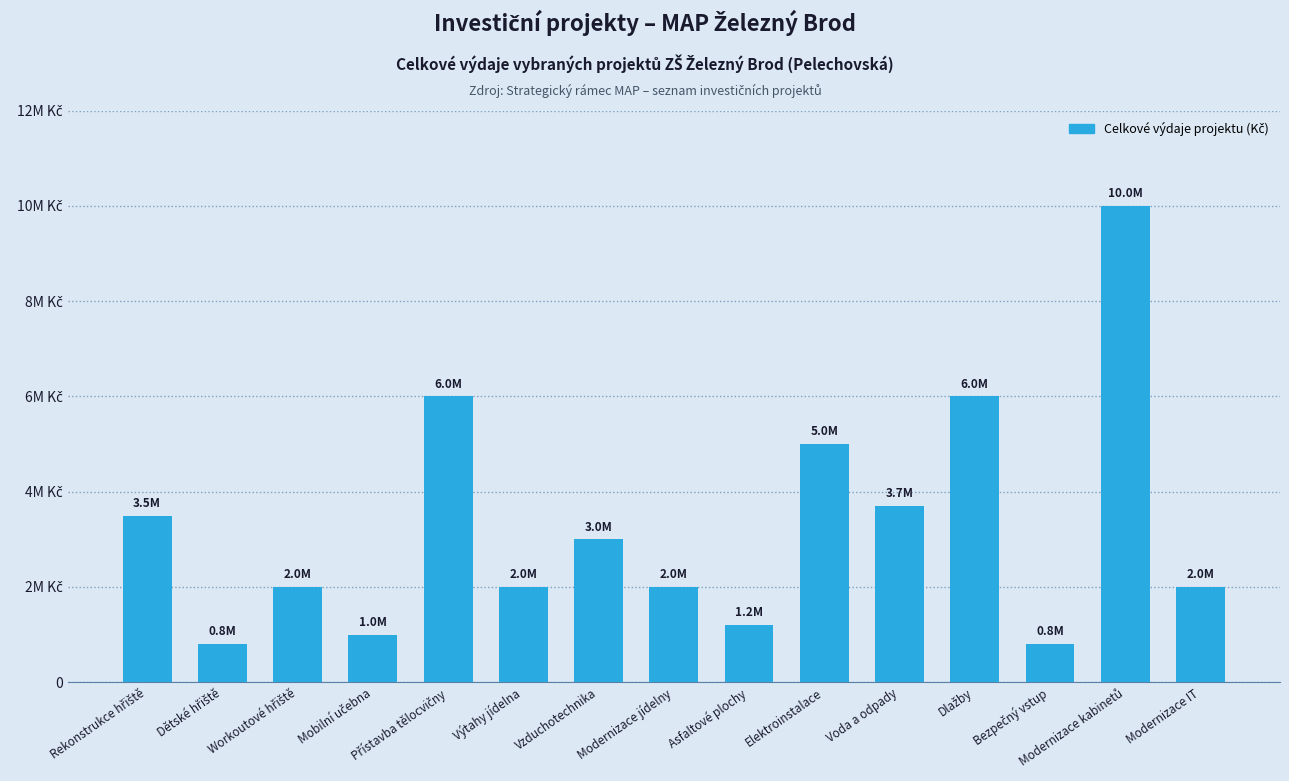

What is the smallest value displayed?

800000